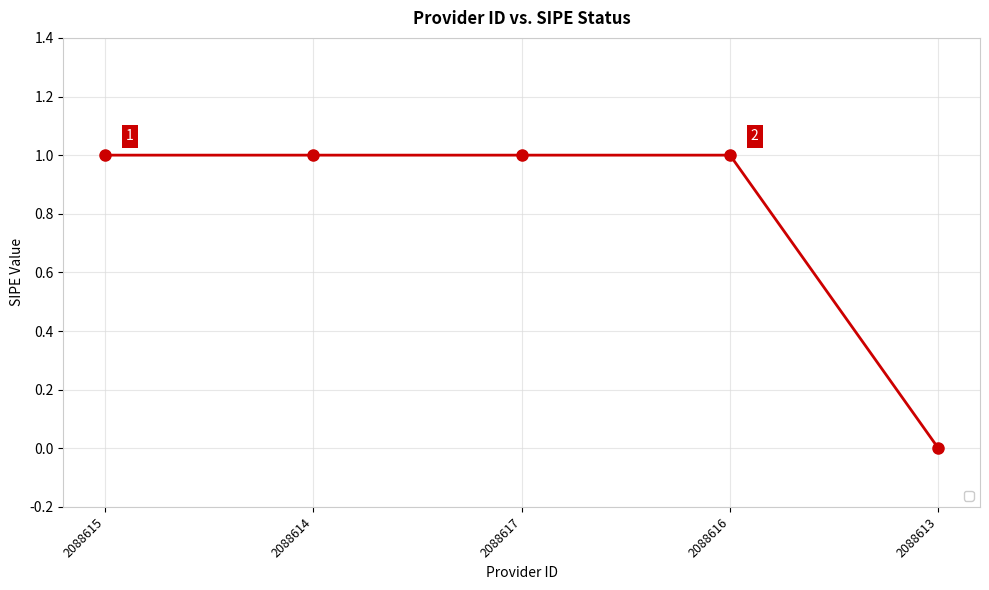

What is the average value?

1